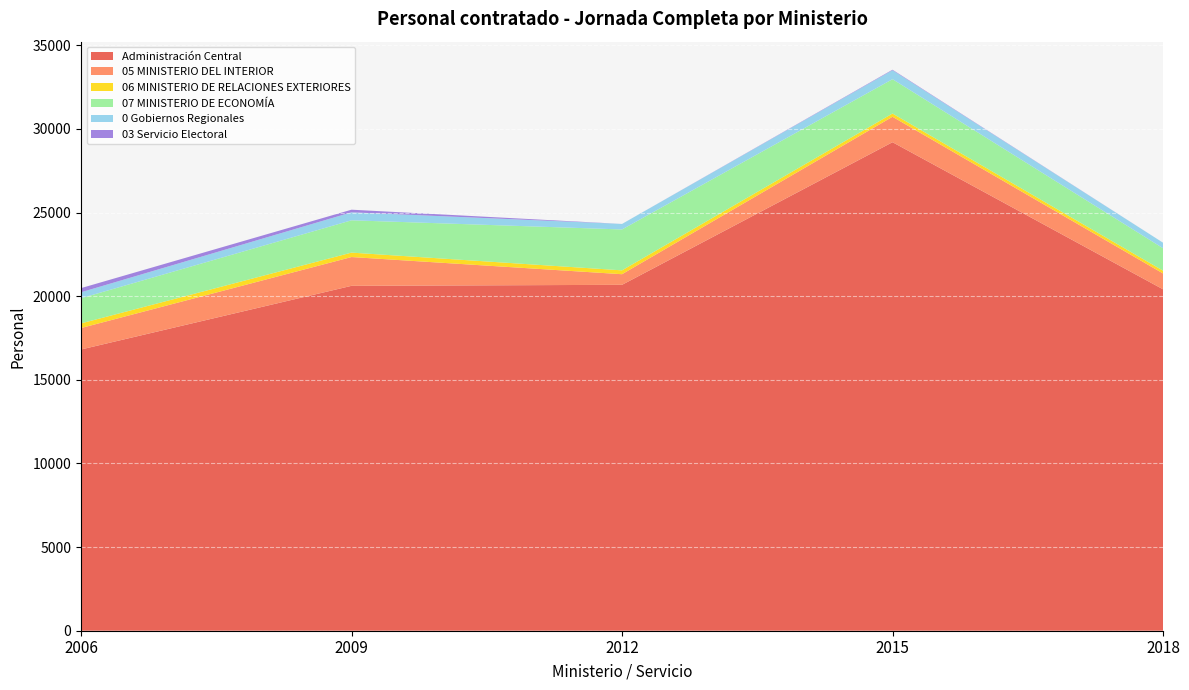

Reading left to right, extract all data points from this chart.

2006: Administración Central=16815	05 MINISTERIO DEL INTERIOR=1283	06 MINISTERIO DE RELACIONES EXTERIORES=277	07 MINISTERIO DE ECONOMÍA=1506	0 Gobiernos Regionales=355	03 Servicio Electoral=248
2009: Administración Central=20621	05 MINISTERIO DEL INTERIOR=1721	06 MINISTERIO DE RELACIONES EXTERIORES=265	07 MINISTERIO DE ECONOMÍA=1932	0 Gobiernos Regionales=477	03 Servicio Electoral=157
2012: Administración Central=20681	05 MINISTERIO DEL INTERIOR=635	06 MINISTERIO DE RELACIONES EXTERIORES=231	07 MINISTERIO DE ECONOMÍA=2444	0 Gobiernos Regionales=330	03 Servicio Electoral=0
2015: Administración Central=29208	05 MINISTERIO DEL INTERIOR=1521	06 MINISTERIO DE RELACIONES EXTERIORES=194	07 MINISTERIO DE ECONOMÍA=2053	0 Gobiernos Regionales=536	03 Servicio Electoral=30
2018: Administración Central=20414	05 MINISTERIO DEL INTERIOR=947	06 MINISTERIO DE RELACIONES EXTERIORES=168	07 MINISTERIO DE ECONOMÍA=1341	0 Gobiernos Regionales=331	03 Servicio Electoral=0